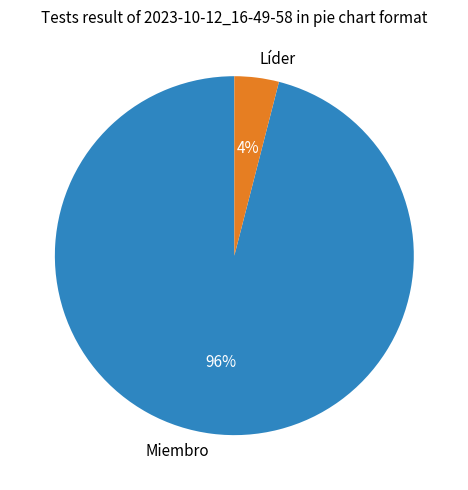

To the nearest percent, what is the combined percentage of Miembro and Líder?

100%